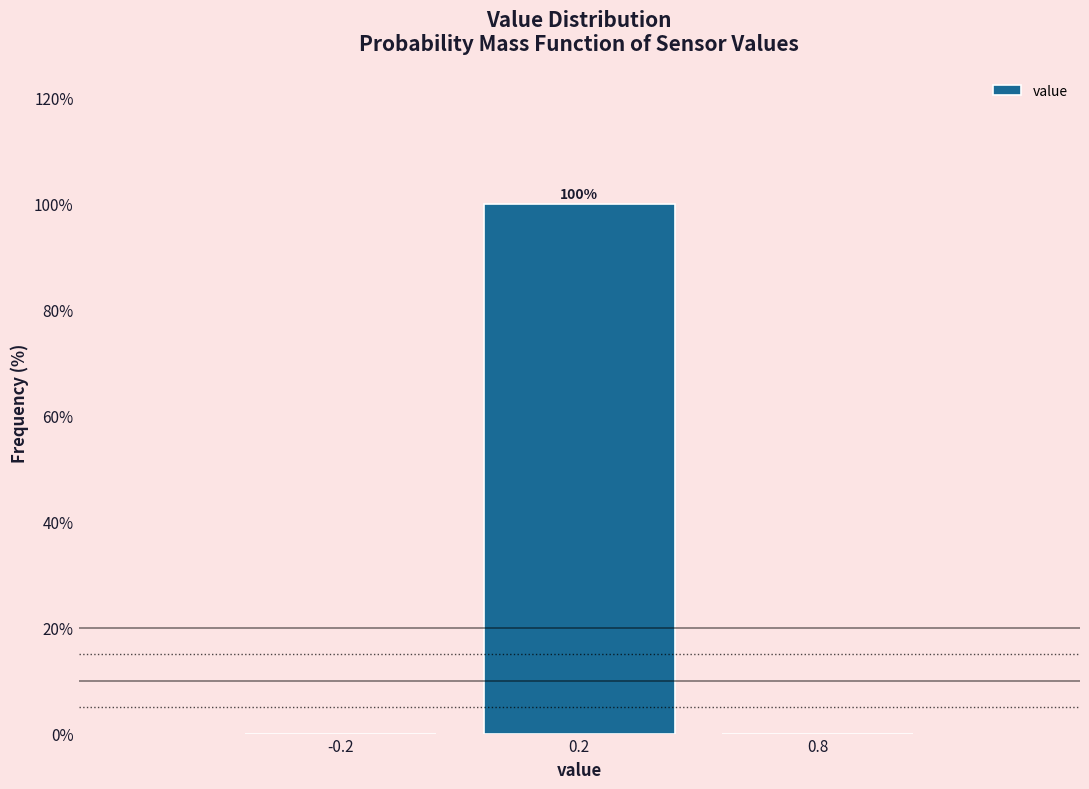

Reading left to right, list all the values displayed in this chart.

-0.2=0	0.2=100	0.8=0